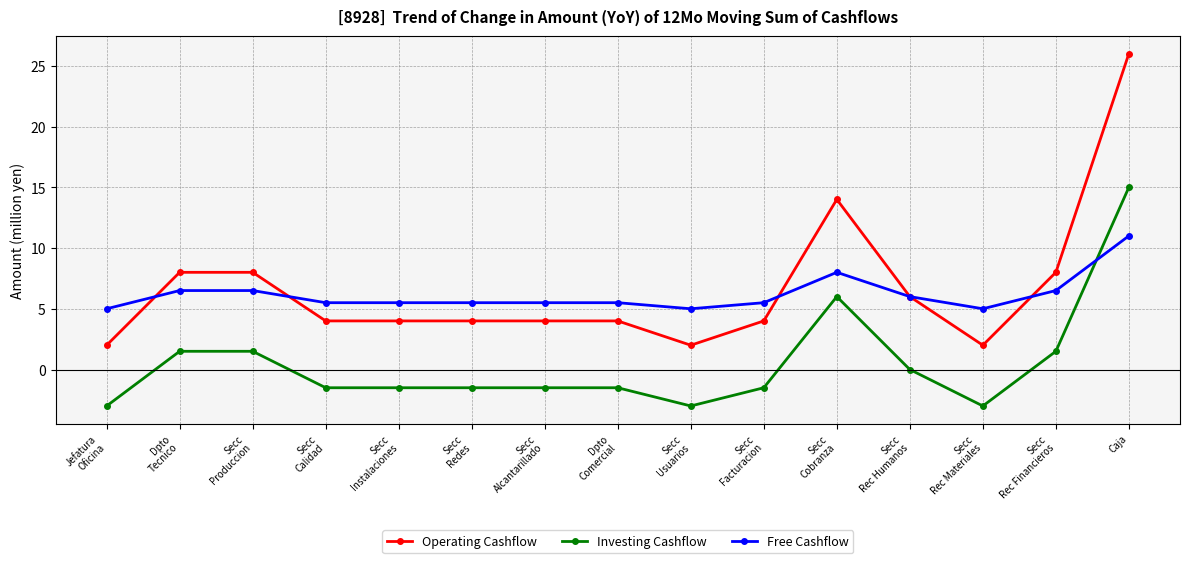

True or false: Investing Cashflow has a value of 1.5 at Secc
Rec Financieros.

True